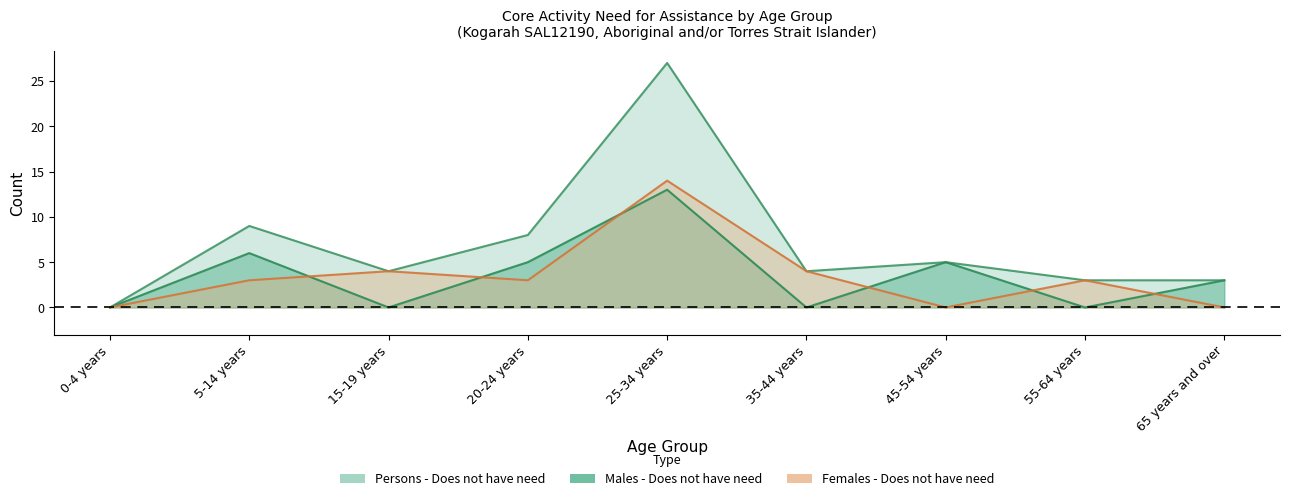

How many values in the Males - Does not have need series are below 3?

4